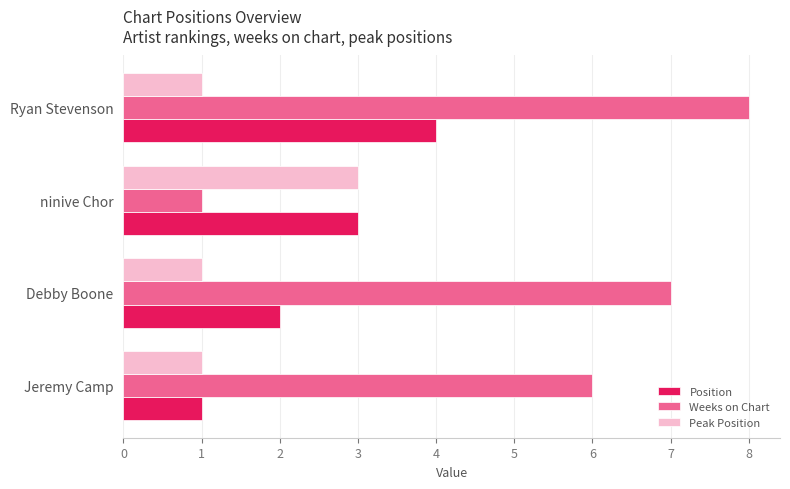

The value of Position at Debby Boone is 2. True or false?

True